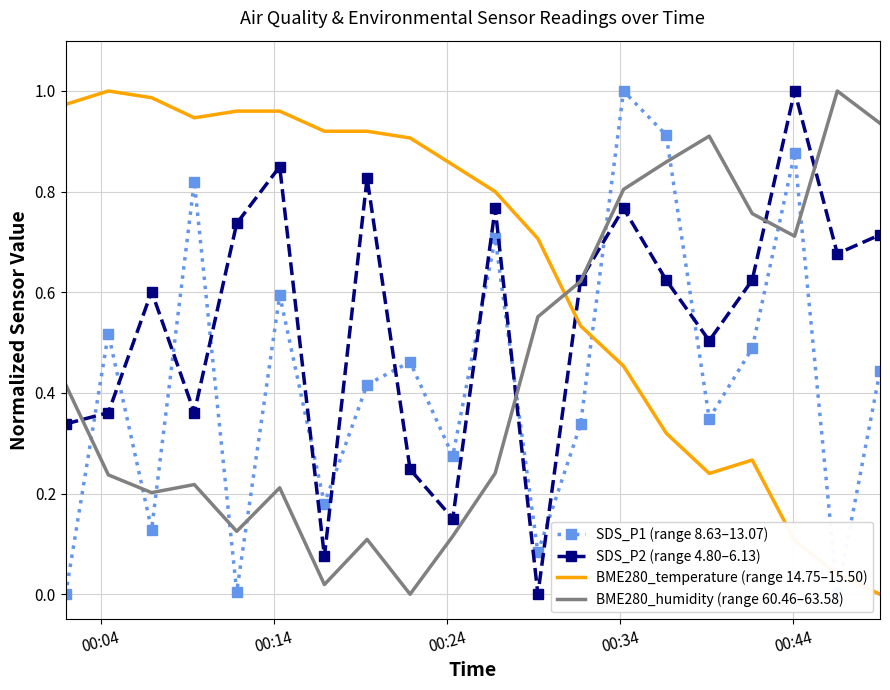

How many intersections are there between BME280_humidity (range 60.46–63.58) and BME280_temperature (range 14.75–15.50)?

1